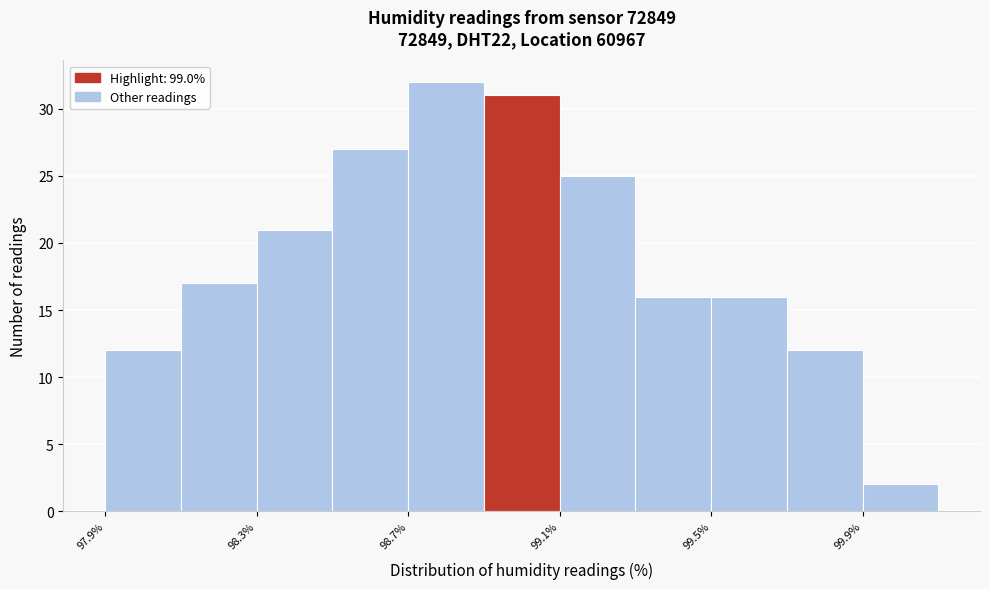

Reading left to right, transcribe this chart: for each bar, give the range it covers on the x-axis and its height. The values are not printed on the chart, so give them approximately, as read against the axis.

97.9 to 98.1: 12
98.1 to 98.3: 17
98.3 to 98.5: 21
98.5 to 98.7: 27
98.7 to 98.9: 32
98.9 to 99.1: 31
99.1 to 99.3: 25
99.3 to 99.5: 16
99.5 to 99.7: 16
99.7 to 99.9: 12
99.9 to 100.1: 2